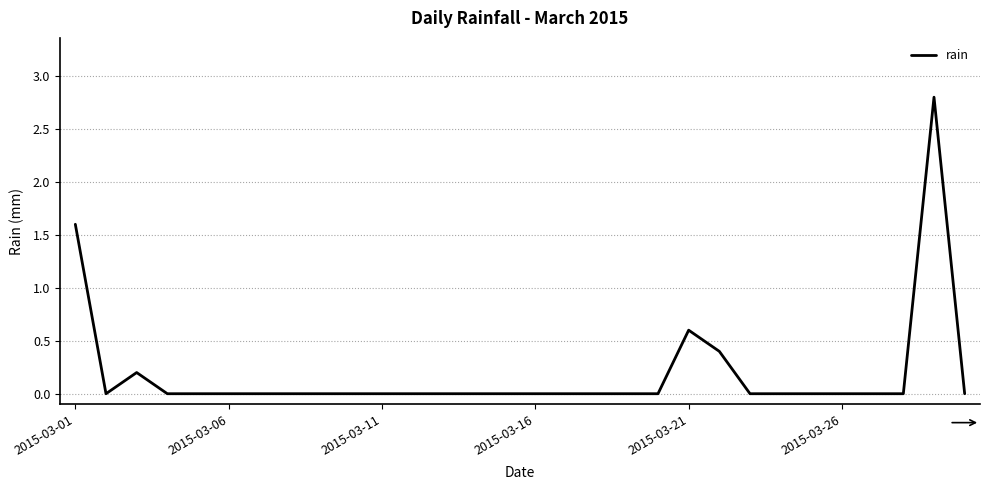

What is the difference between the maximum and minimum values?

2.8